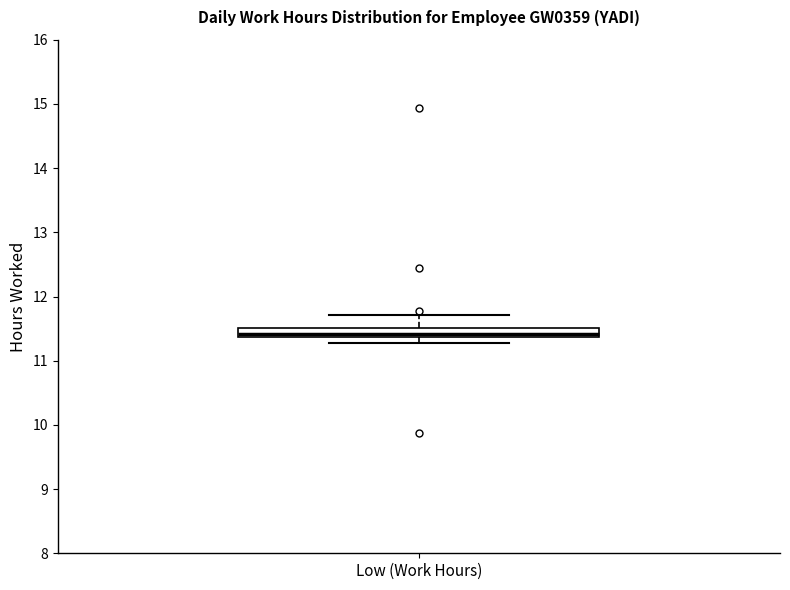

Where does the upper whisker of the box for Low (Work Hours) end on the y-axis? The values are not printed on the chart, so give them approximately, as read against the axis.

11.7